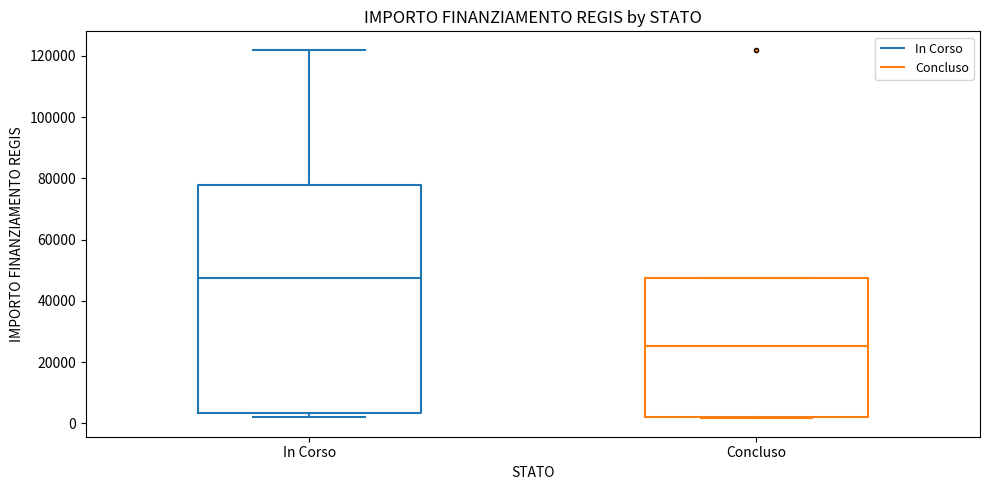

Where does the median line of the box for Concluso sit on the y-axis? The values are not printed on the chart, so give them approximately, as read against the axis.

26000